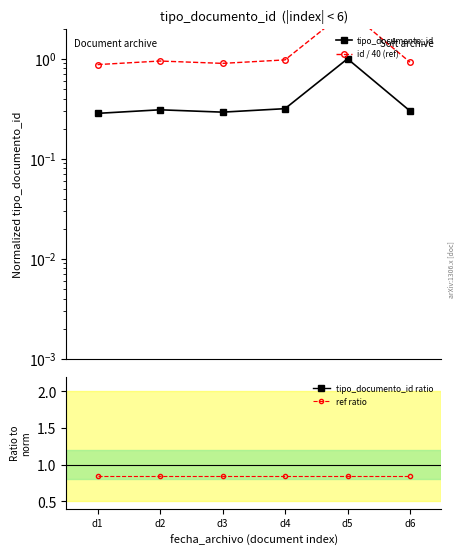

What is the sum of the id / 40 (ref) values at d1 and d5?

4.0